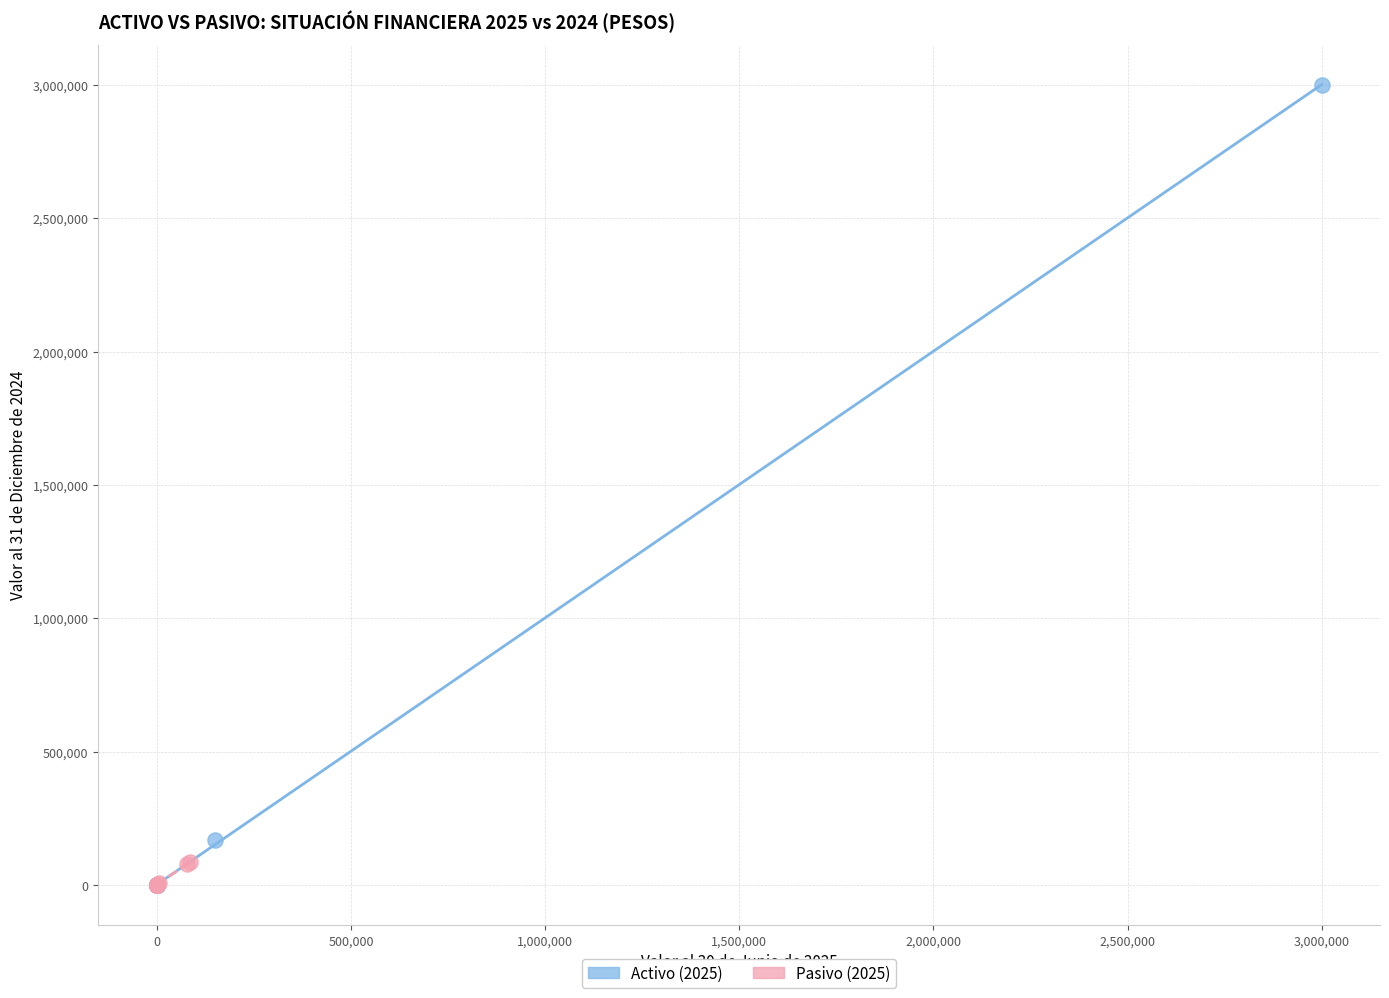

Which series reaches the maximum Y coordinate?

Activo (2025)